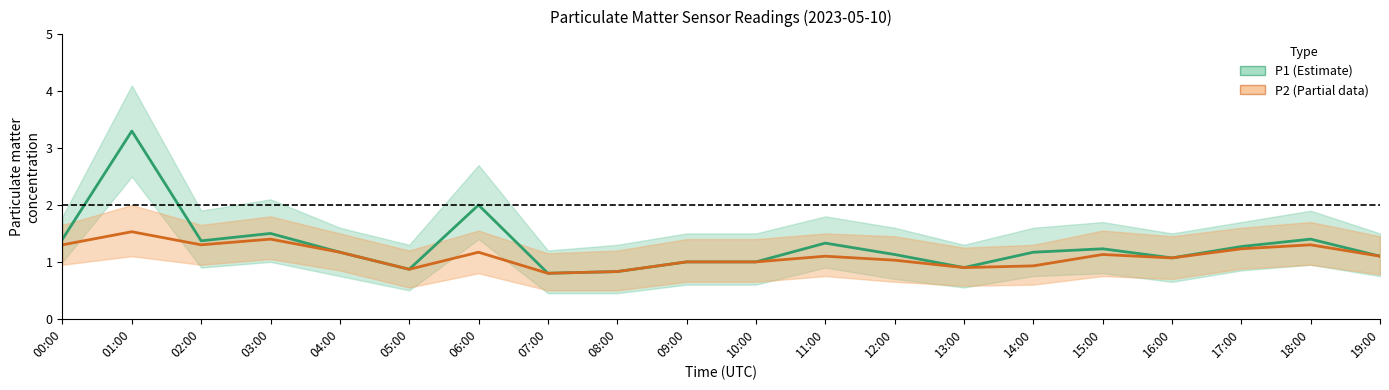

How many lines are shown in the chart?

2